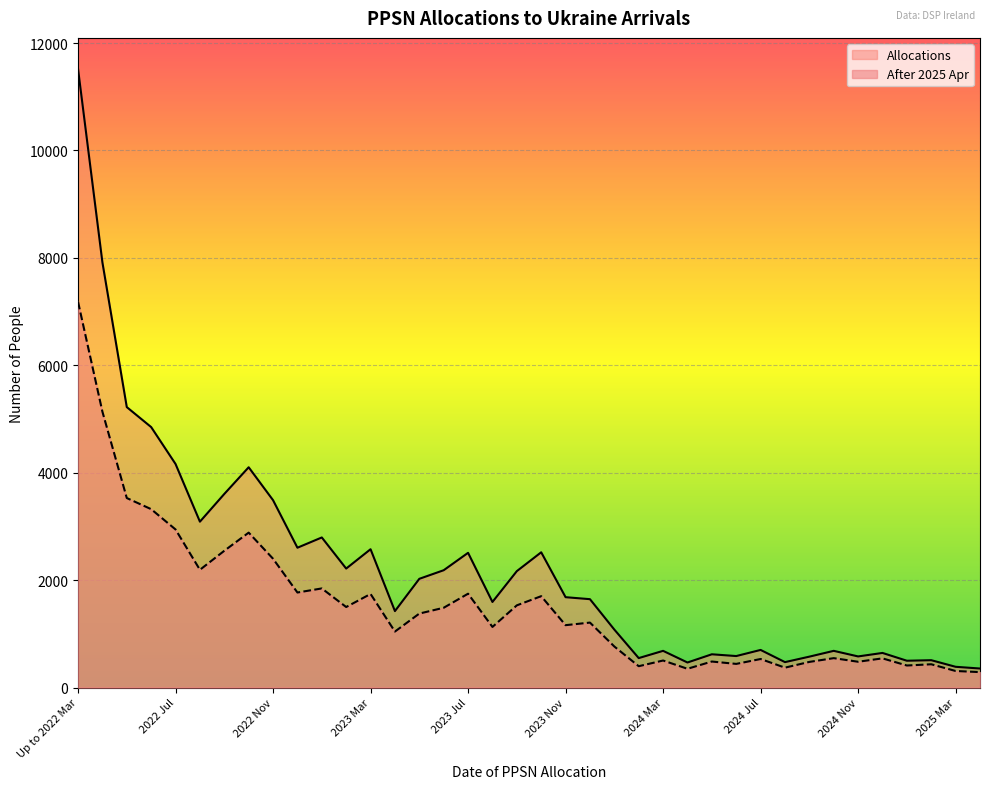

Is it true that After 2025 Apr equals 2190 at 2023 Jun?

False